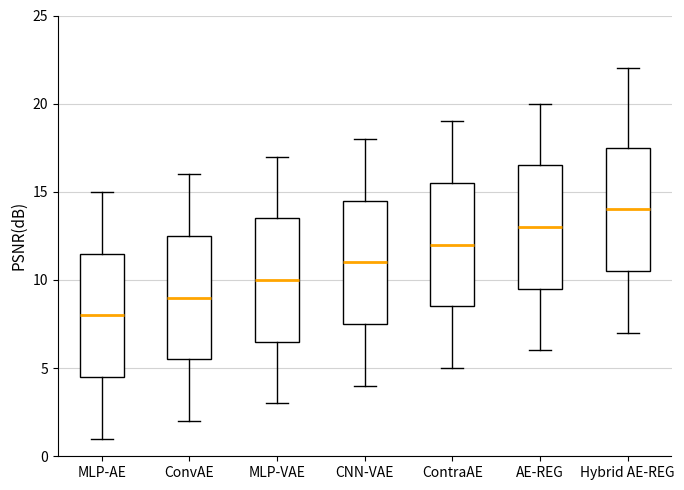

Which box has the highest median line?

Hybrid AE-REG